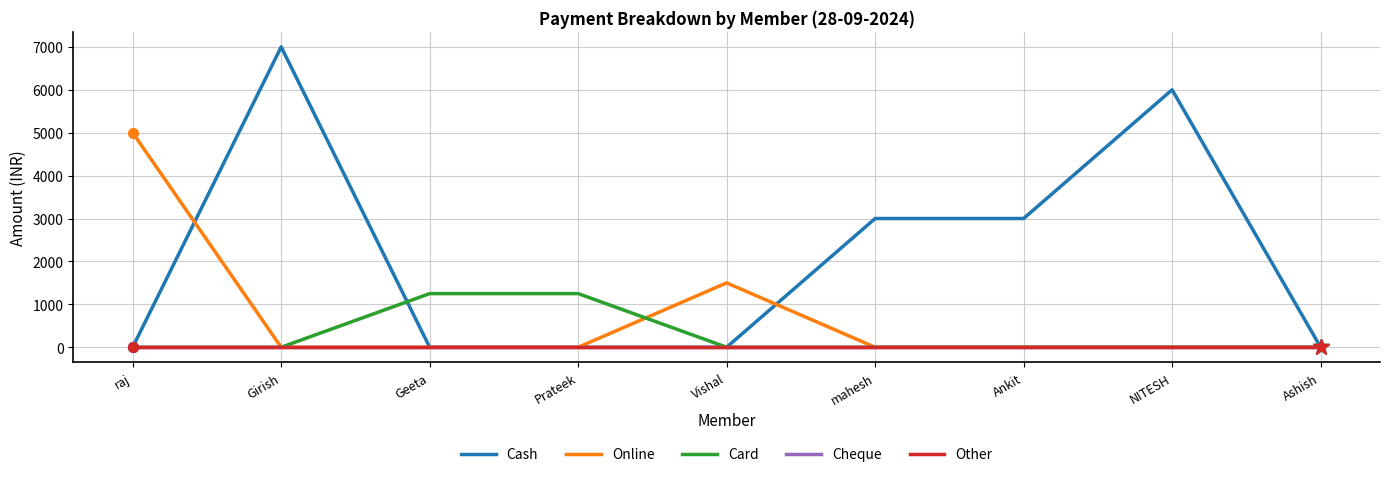

Where is Other nearest to the value 0?

raj